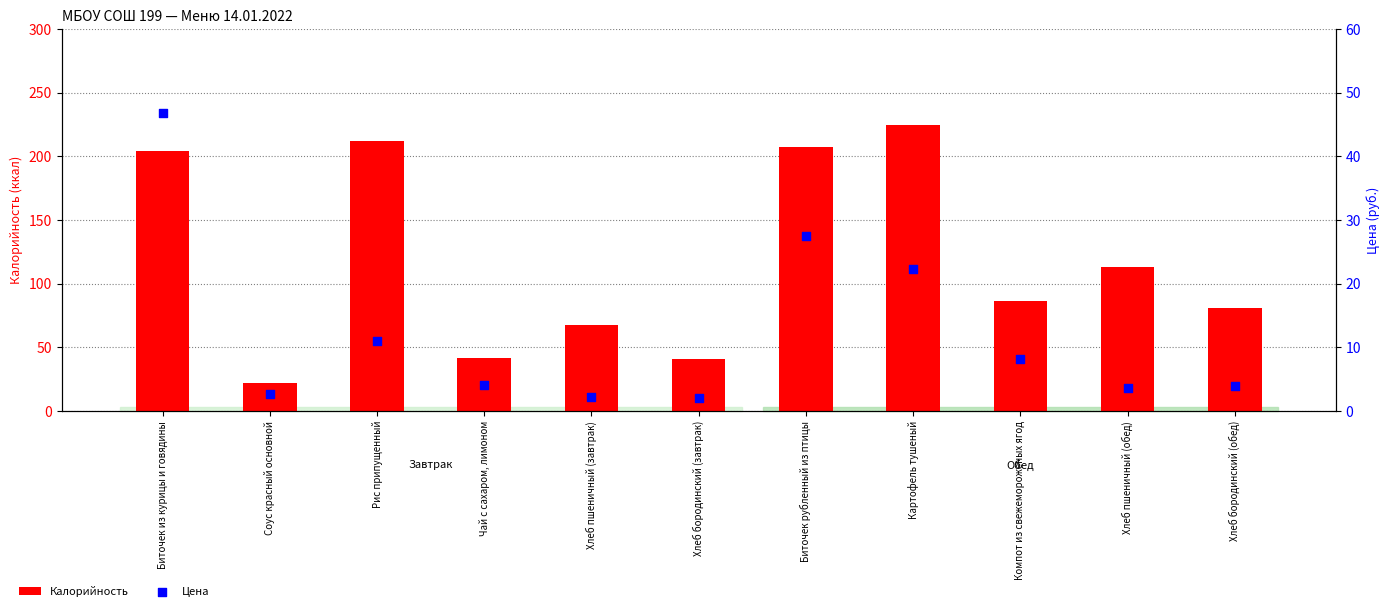

At how many categories does at least one series exceed 221?

1